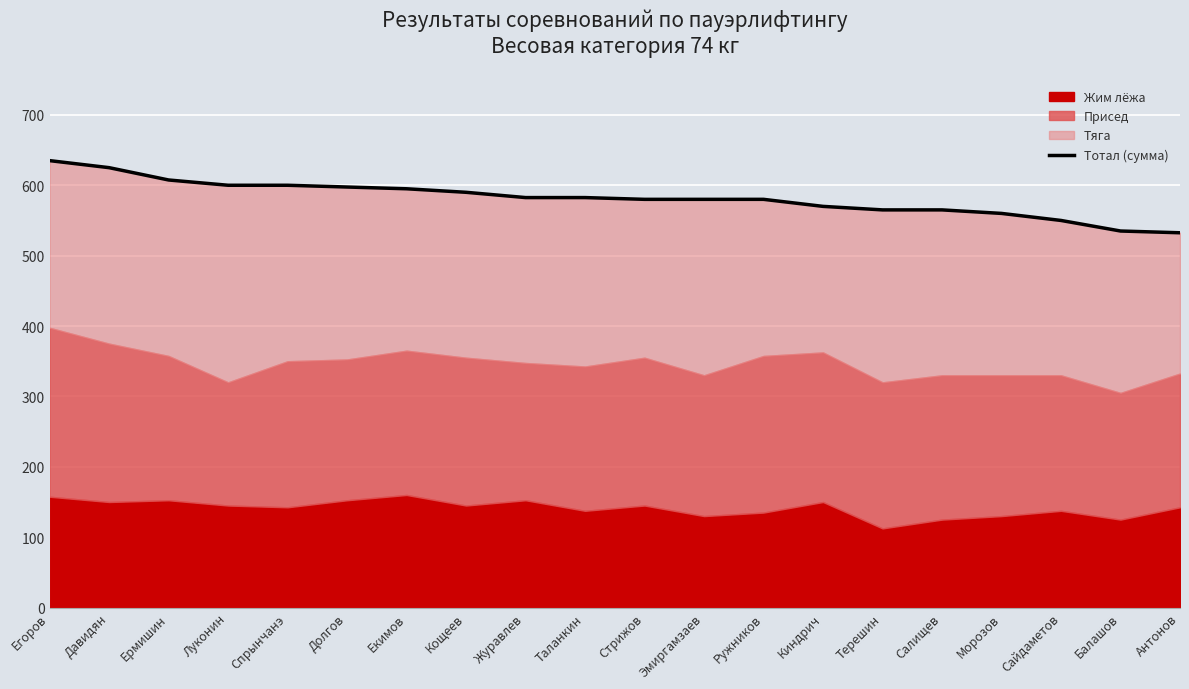

What is the label of the 17th point from the right?

Луконин